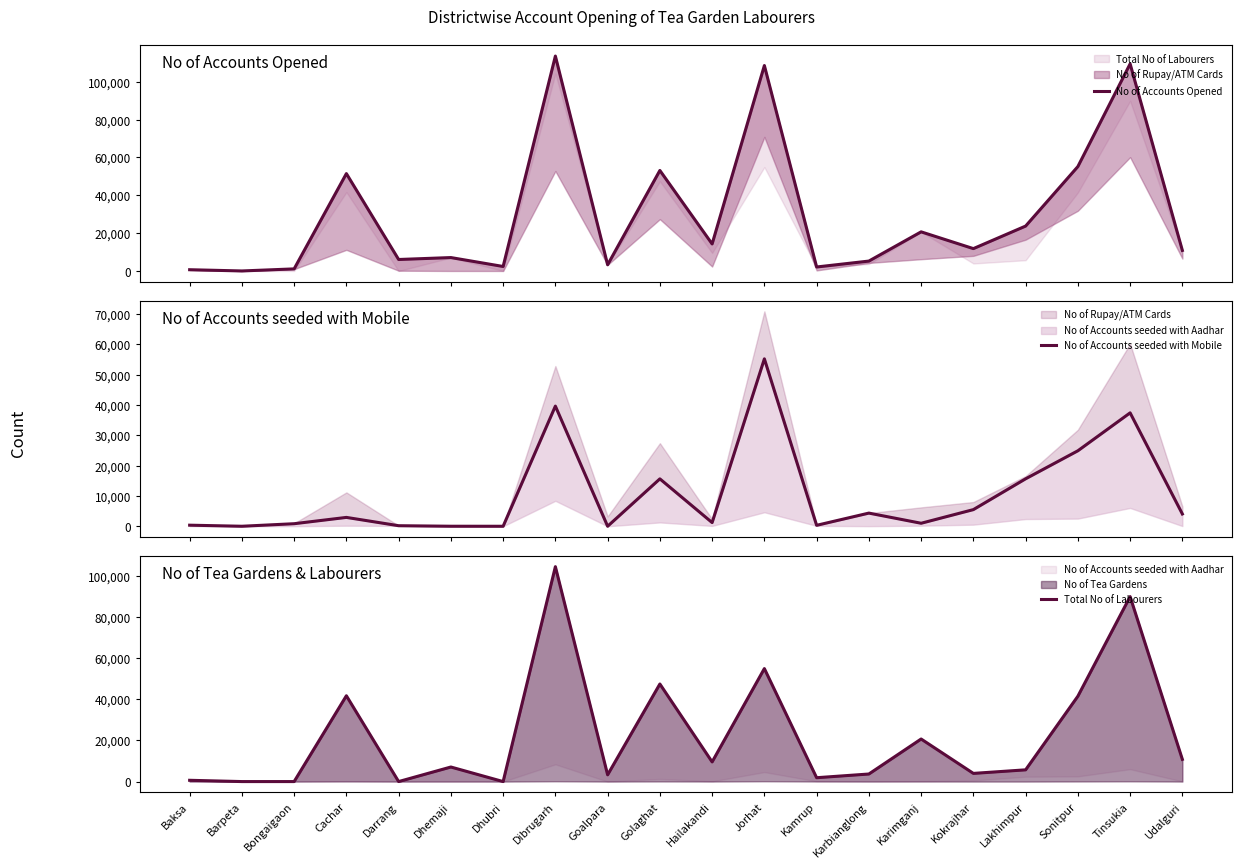

What is the label of the 16th point from the left?

Kokrajhar